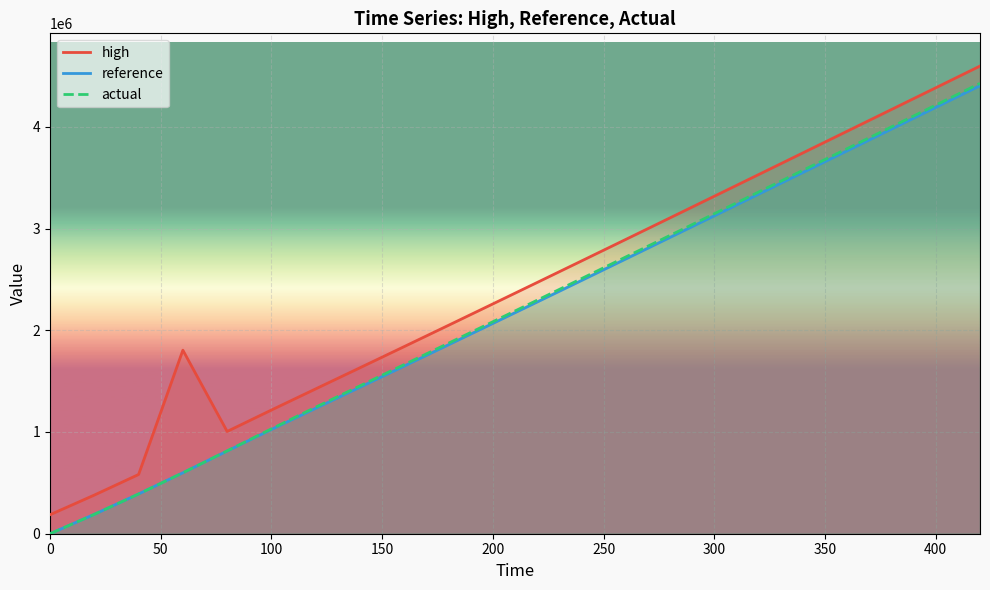

What is the greatest value displayed?

4597248.8